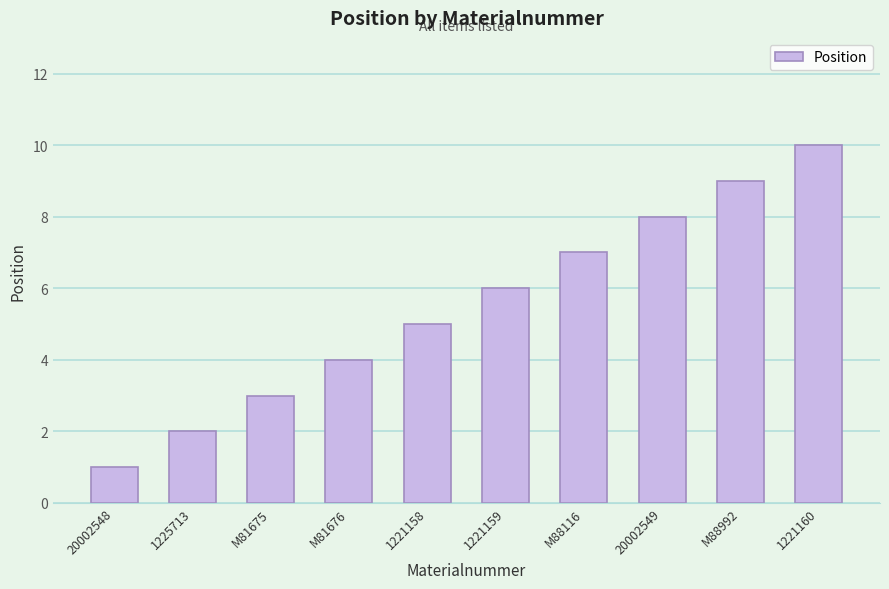

Read the value at M81675.

3